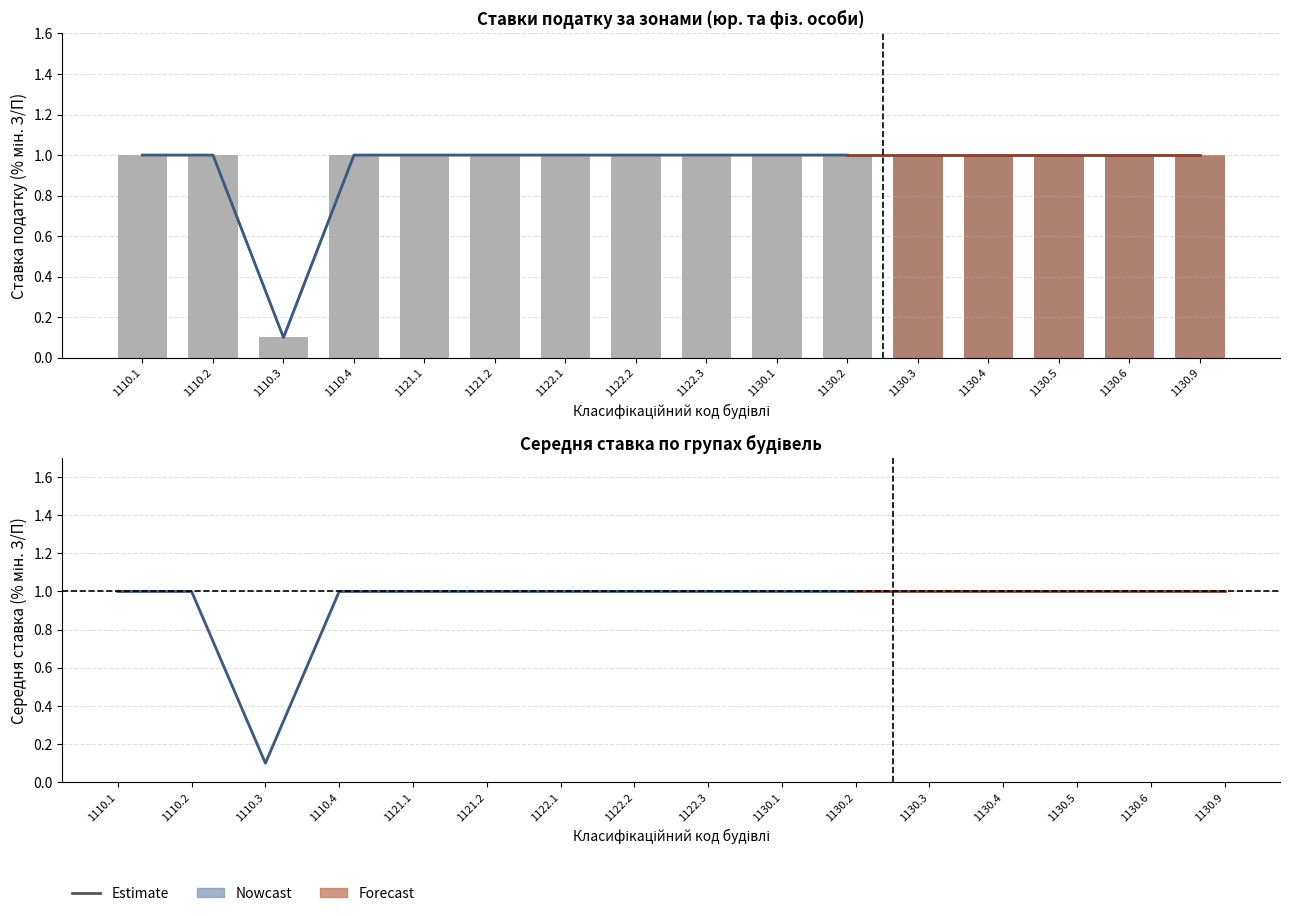

At how many categories does at least one series exceed 0?

16